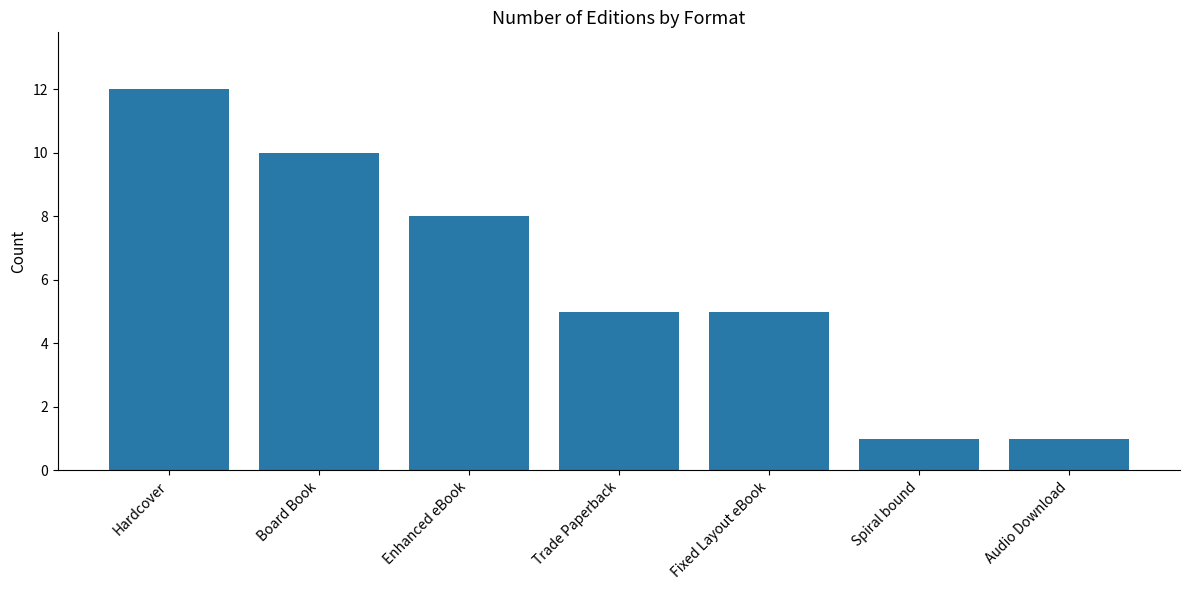

Does the chart contain any negative values?

No